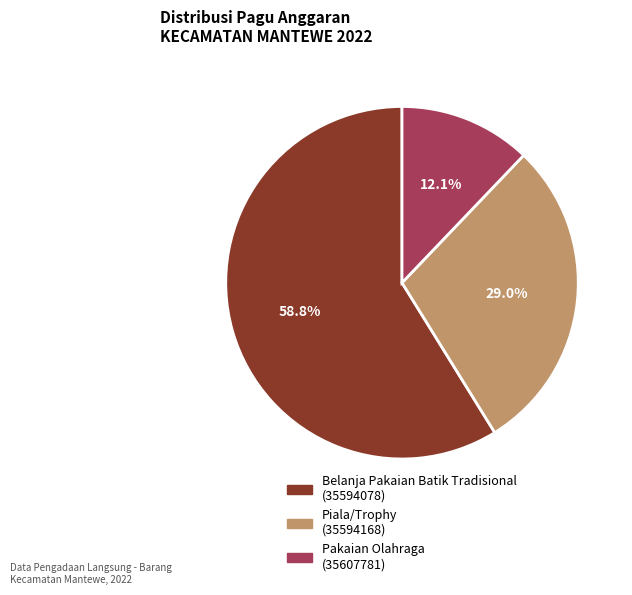

Between Pakaian Olahraga (35607781) and Belanja Pakaian Batik Tradisional (35594078), which is larger?

Belanja Pakaian Batik Tradisional (35594078)